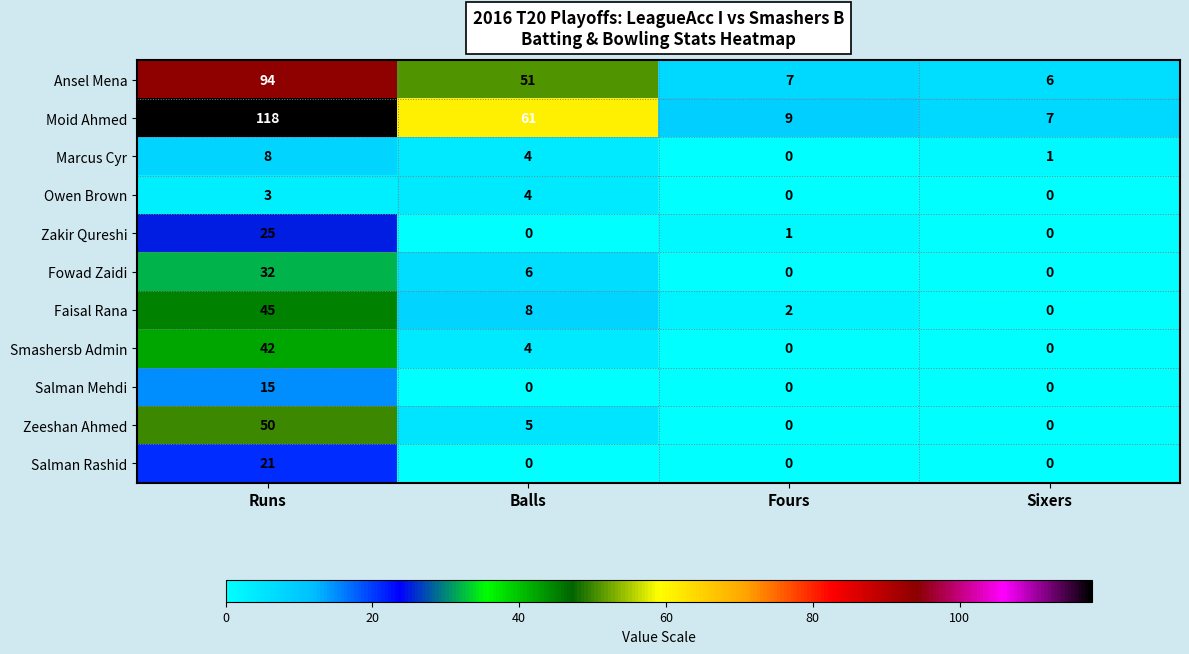

Which series has the largest total across all categories?

Moid Ahmed